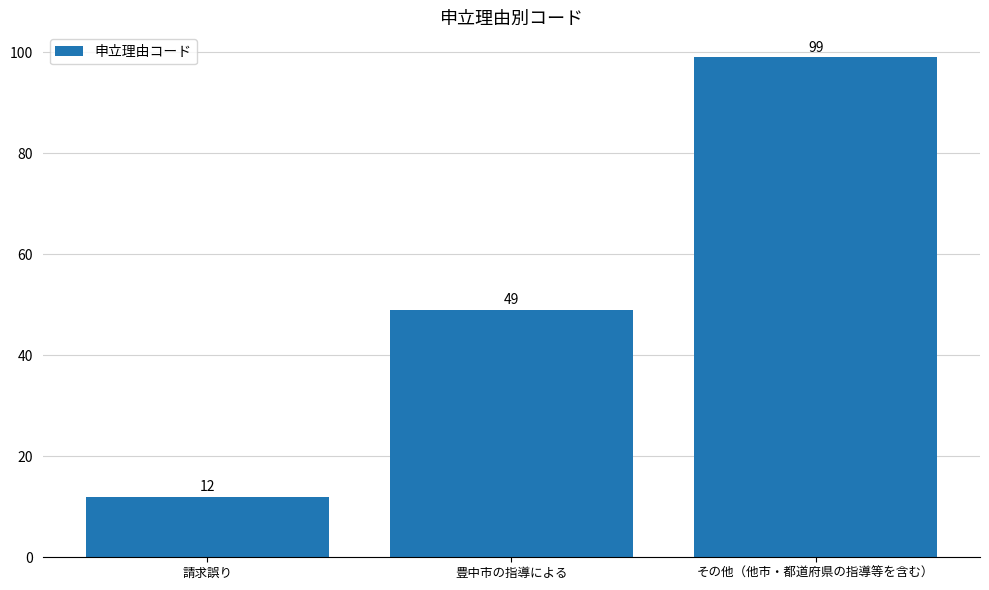

List the labels in order of value, largest first.

その他（他市・都道府県の指導等を含む）, 豊中市の指導による, 請求誤り